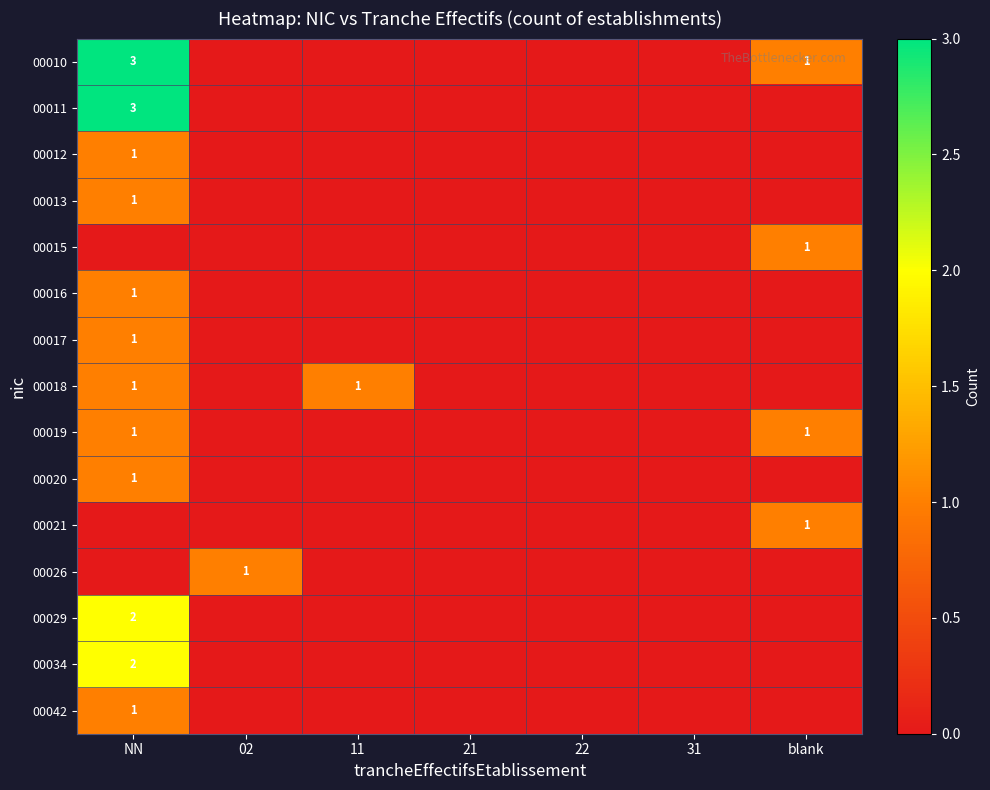

Count the number of categories in the chart.

7